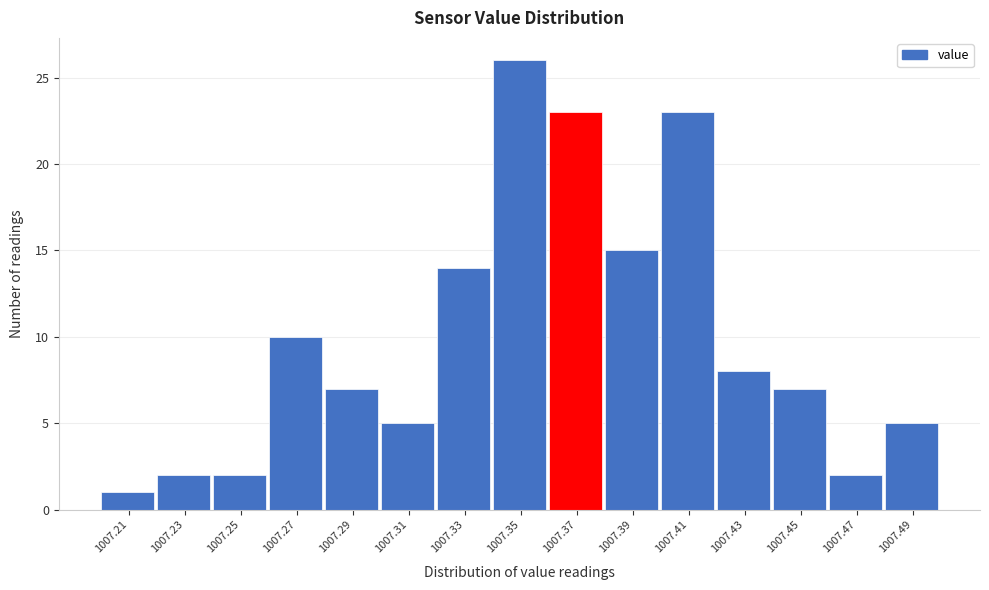

Reading left to right, list every bar in this chart as the range it spans on the x-axis followed by its height. The values are not printed on the chart, so give them approximately, as read against the axis.

1007.20 to 1007.22: 1
1007.22 to 1007.24: 2
1007.24 to 1007.26: 2
1007.26 to 1007.28: 10
1007.28 to 1007.30: 7
1007.30 to 1007.32: 5
1007.32 to 1007.34: 14
1007.34 to 1007.36: 26
1007.36 to 1007.38: 23
1007.38 to 1007.40: 15
1007.40 to 1007.42: 23
1007.42 to 1007.44: 8
1007.44 to 1007.46: 7
1007.46 to 1007.48: 2
1007.48 to 1007.50: 5